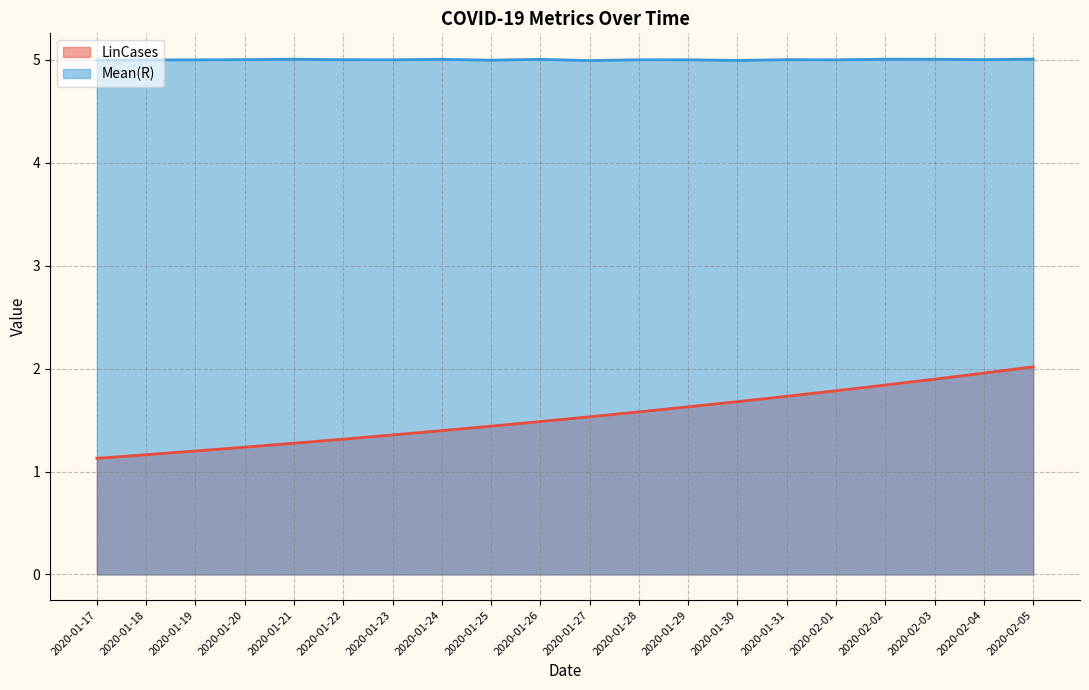

Which series has the largest total across all categories?

Mean(R)